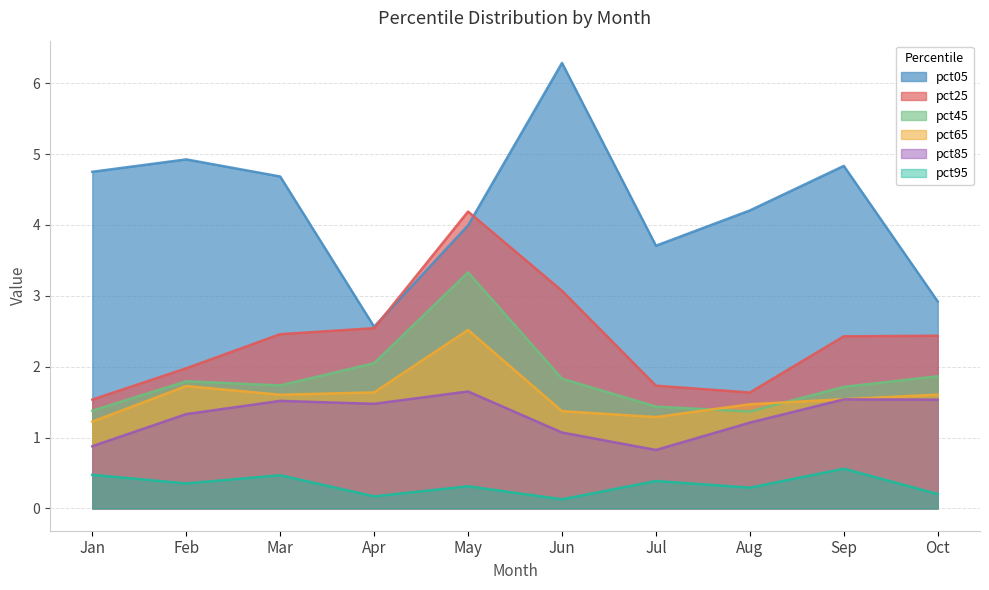

Which series has the largest total across all categories?

pct05